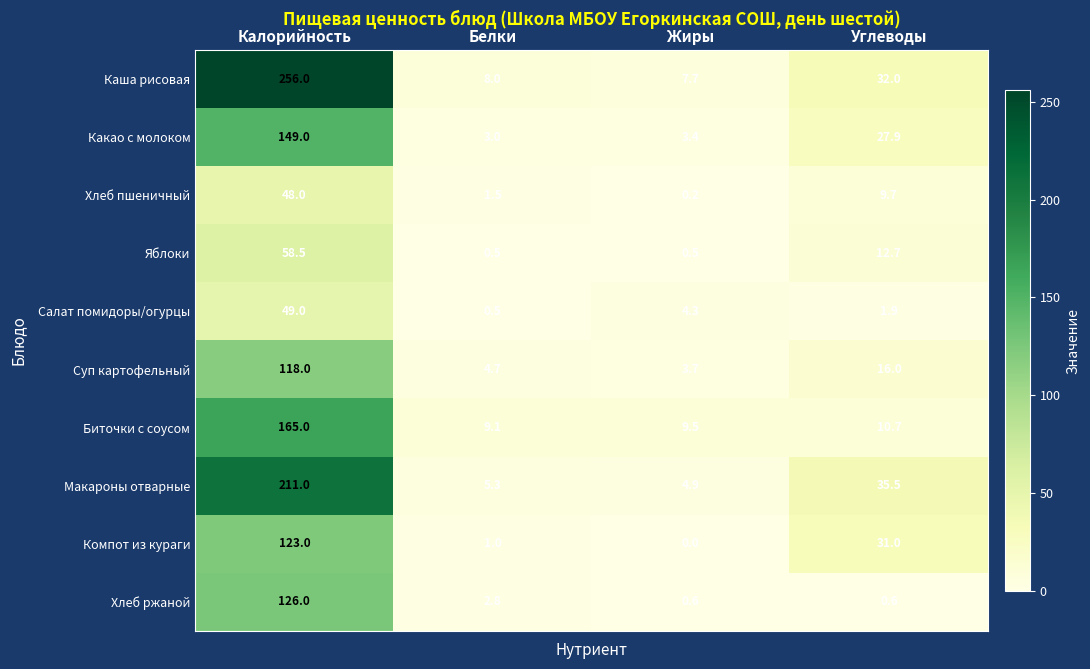

What is the total value across all series at Калорийность?

1303.5